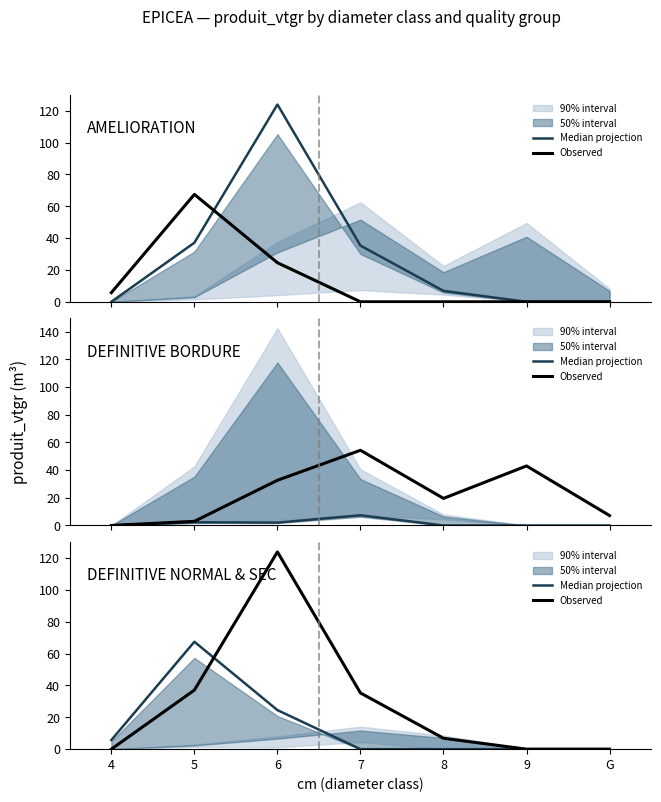

What is the difference between the maximum and minimum values in the Median projection series?

67.5